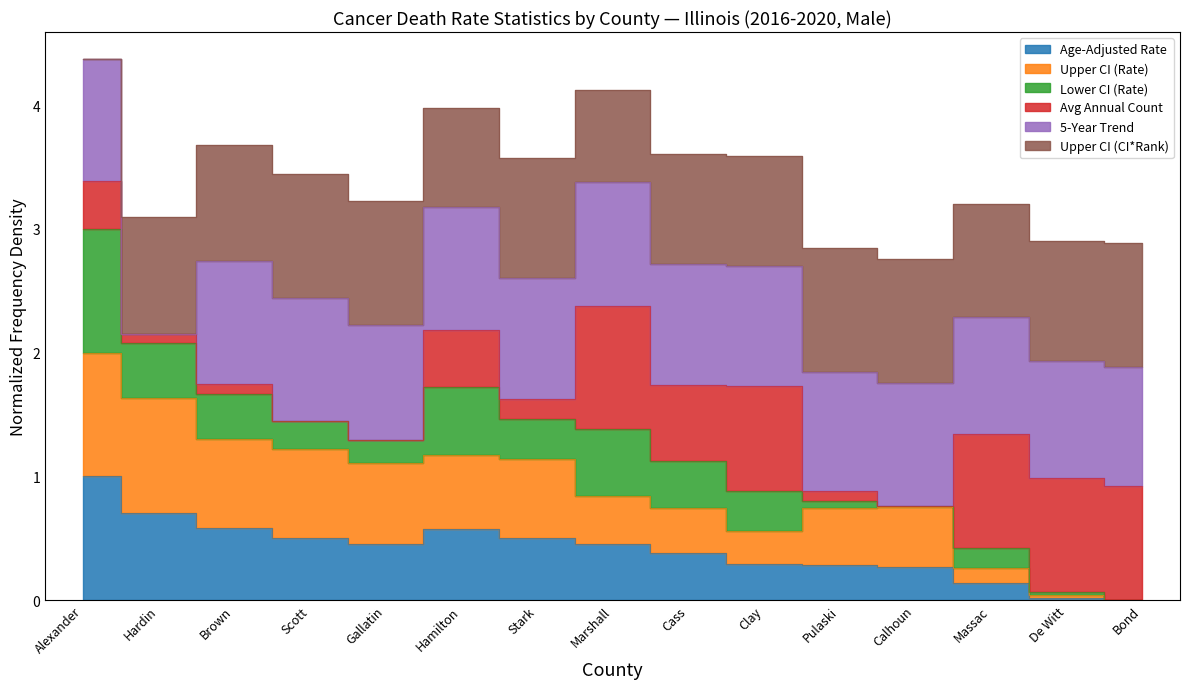

True or false: Upper CI (Rate) and Age-Adjusted Rate intersect in this chart.

False